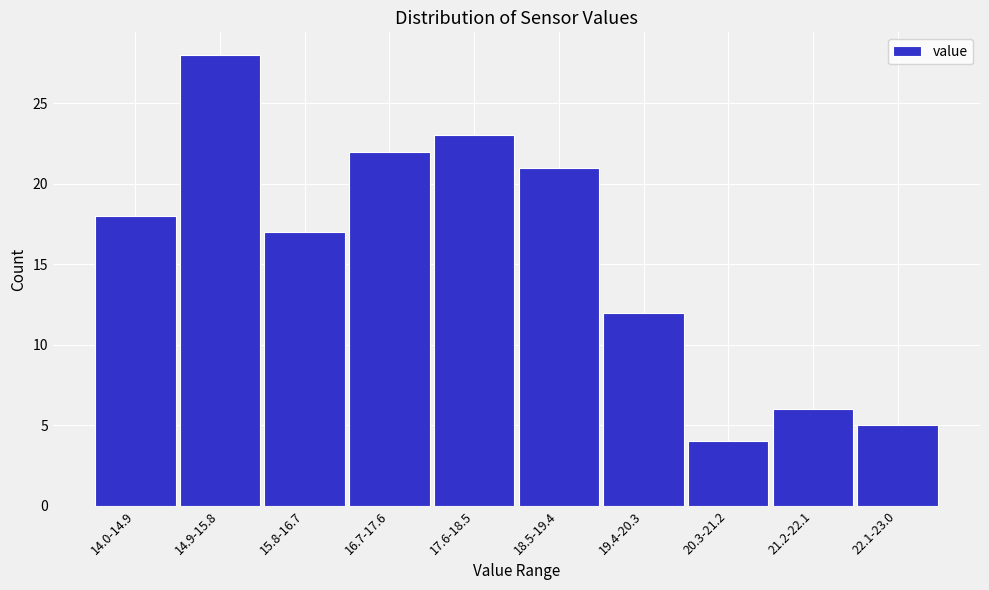

Reading left to right, transcribe all the data shown in this chart.

18	28	17	22	23	21	12	4	6	5